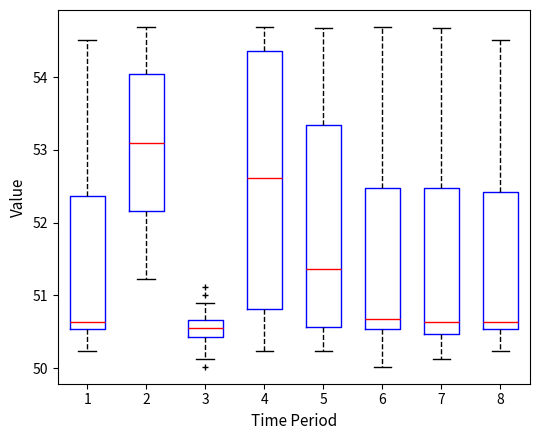

Reading left to right, read every box against the y-axis: the position of its median line, the range the box covers, and the ends of its whiskers. The values are not printed on the chart, so give them approximately, as read against the axis.

1: median 50.6, box 50.5 to 52.4, whiskers 50.2 to 54.5
2: median 53.1, box 52.2 to 54.0, whiskers 51.2 to 54.7
3: median 50.6, box 50.4 to 50.7, whiskers 50.1 to 50.9
4: median 52.6, box 50.8 to 54.4, whiskers 50.2 to 54.7
5: median 51.4, box 50.6 to 53.3, whiskers 50.2 to 54.7
6: median 50.7, box 50.5 to 52.5, whiskers 50.0 to 54.7
7: median 50.6, box 50.5 to 52.5, whiskers 50.1 to 54.7
8: median 50.6, box 50.5 to 52.4, whiskers 50.2 to 54.5